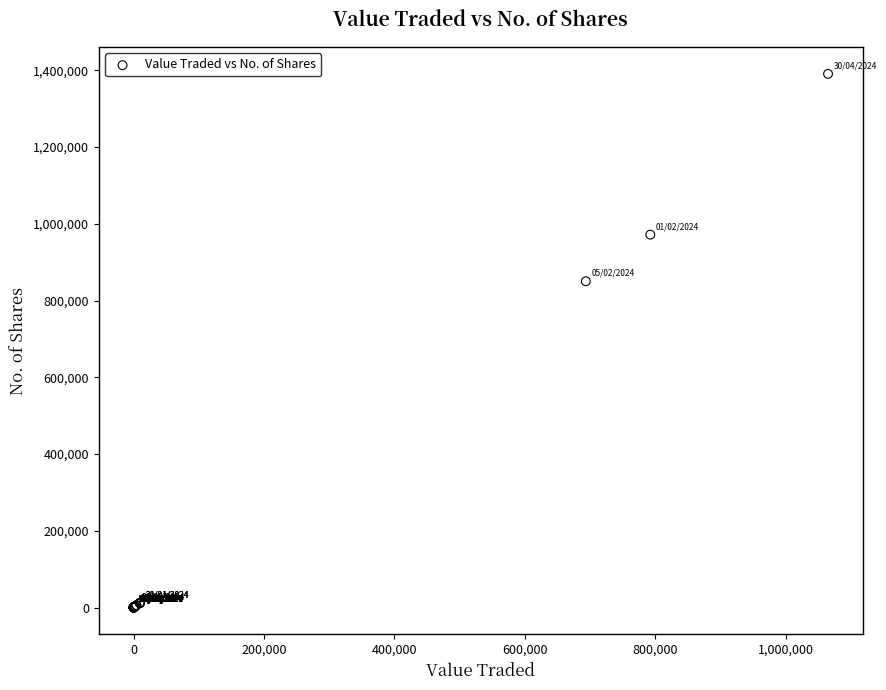

What Y value in the scatter plot is closest to 695375?

850334